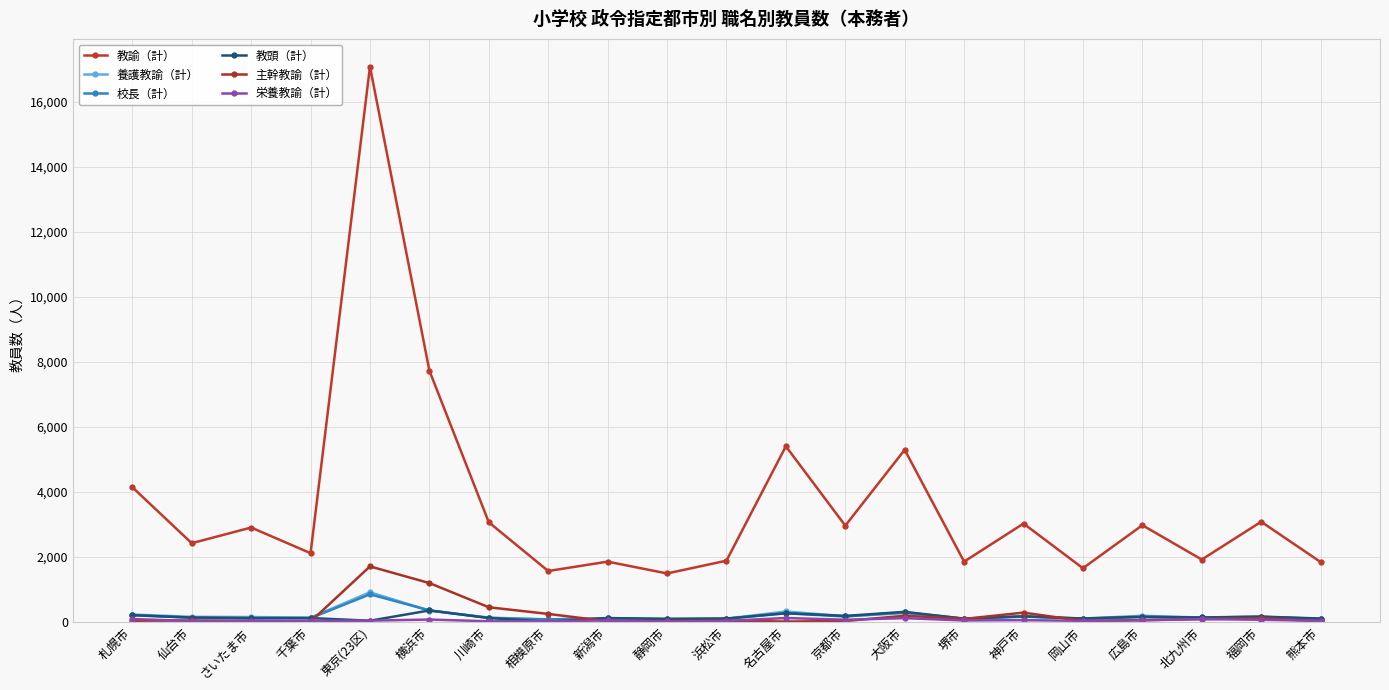

What is the minimum value for 教頭（計）?

1